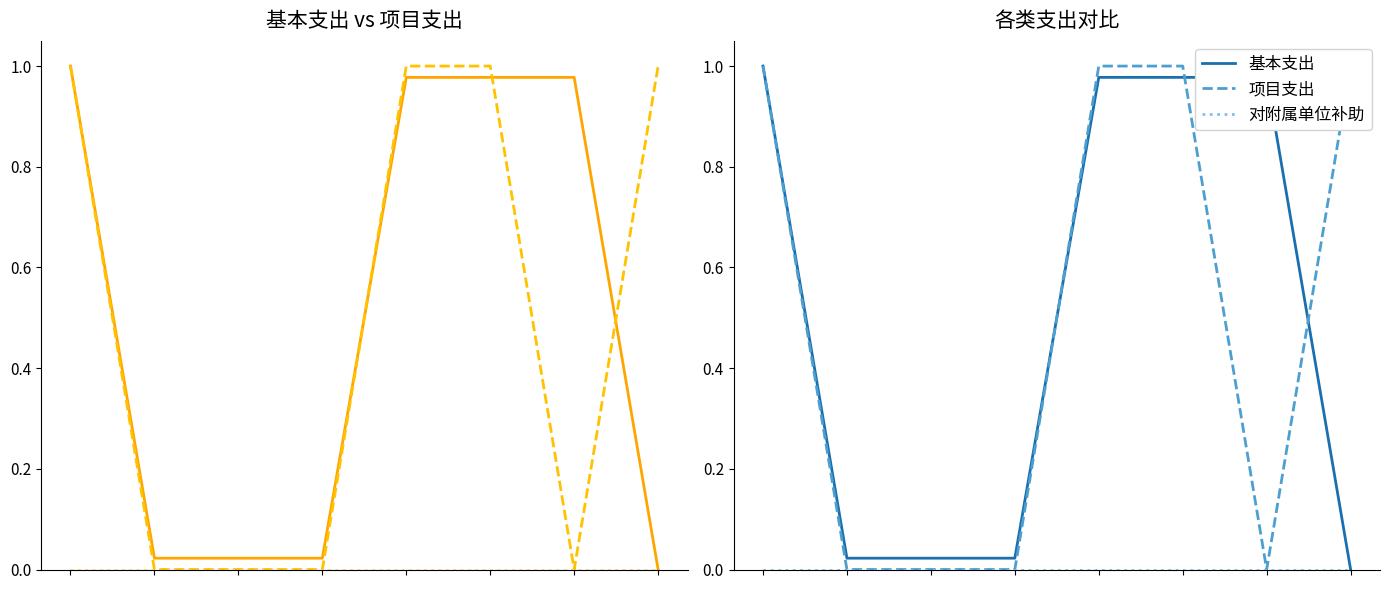

True or false: 对附属单位补助 and 基本支出 cross at least once.

False